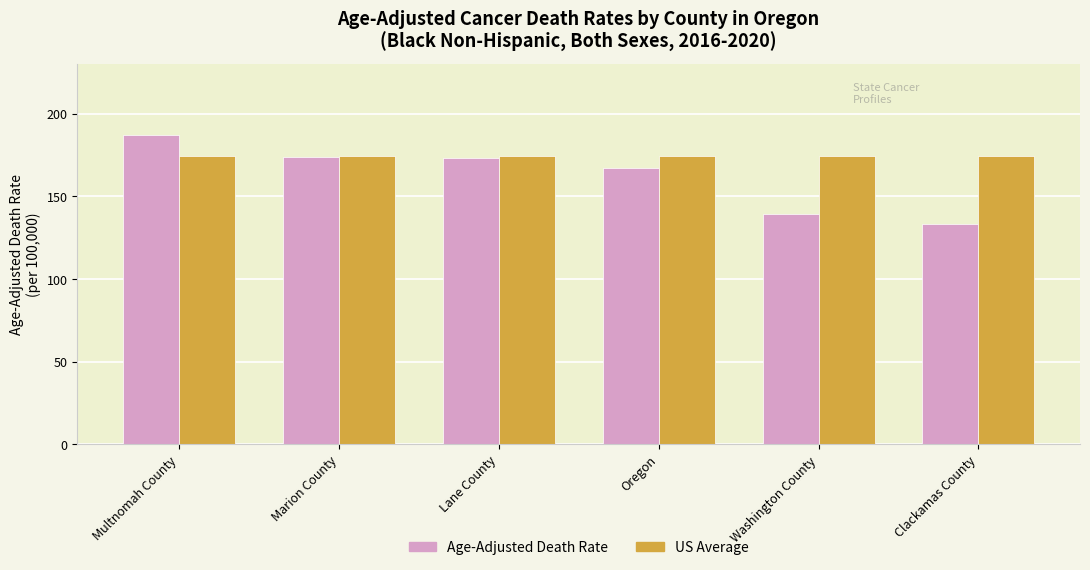

How many bars are there in total?

12